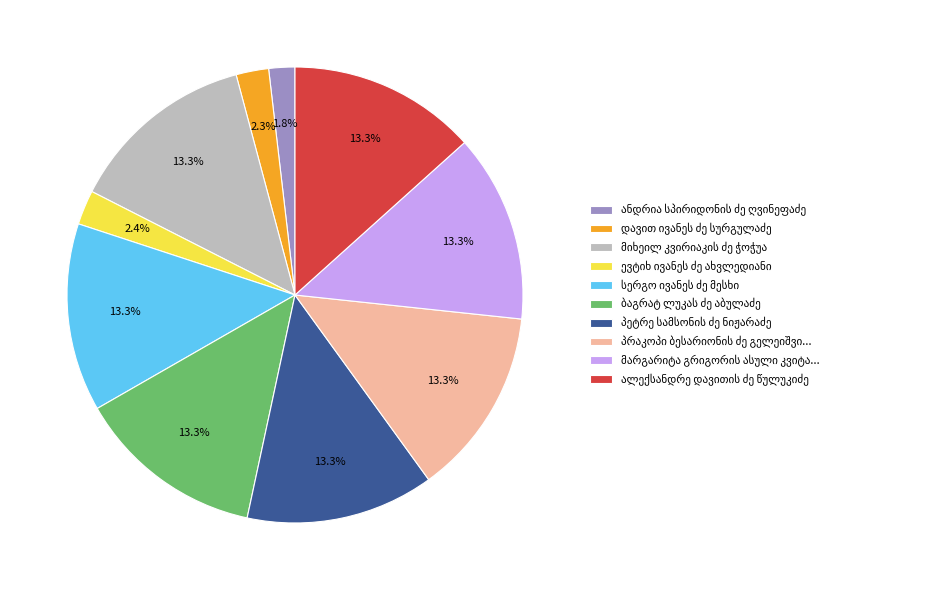

Is there a majority slice in this chart?

No